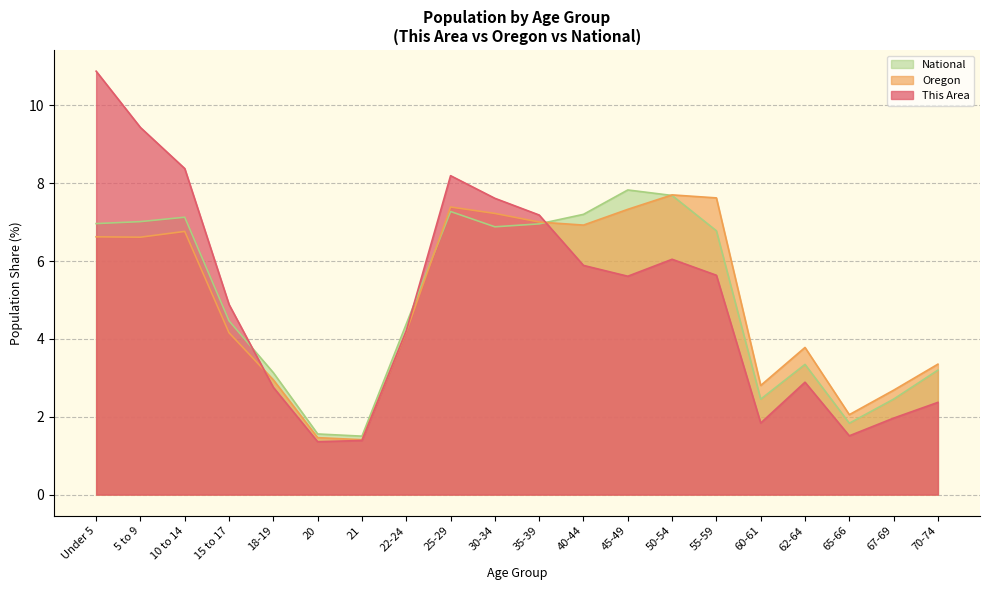

At which label does National reach its minimum?

21